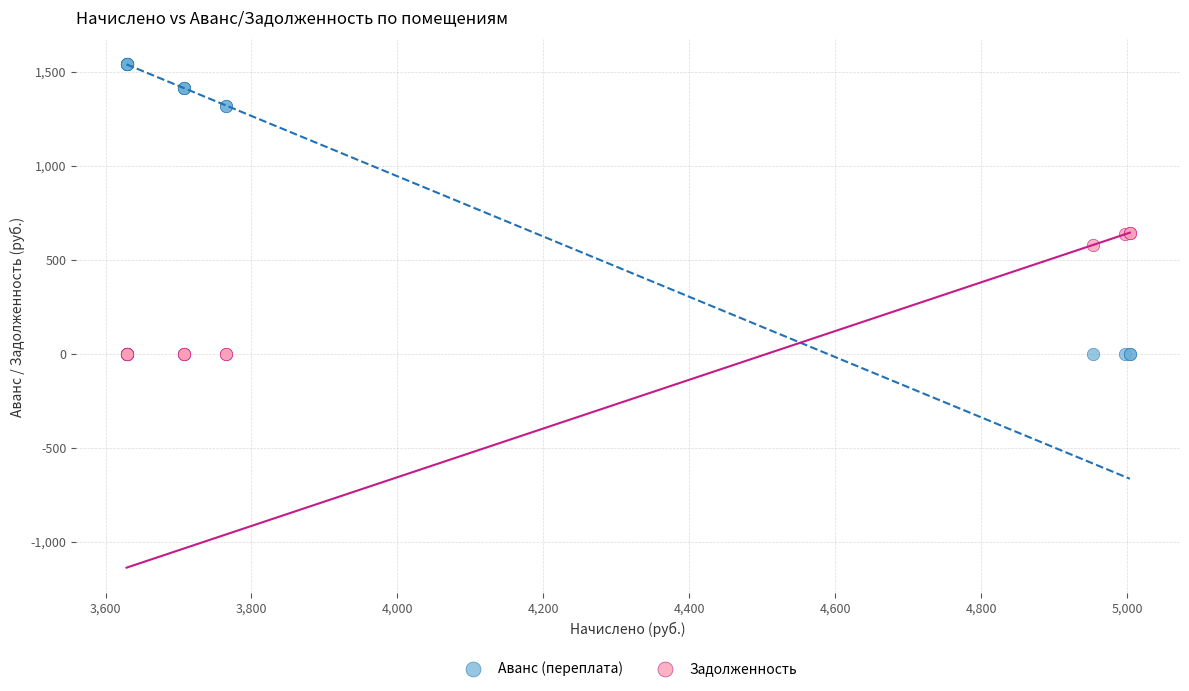

Which series reaches the maximum Y coordinate?

Аванс (переплата)